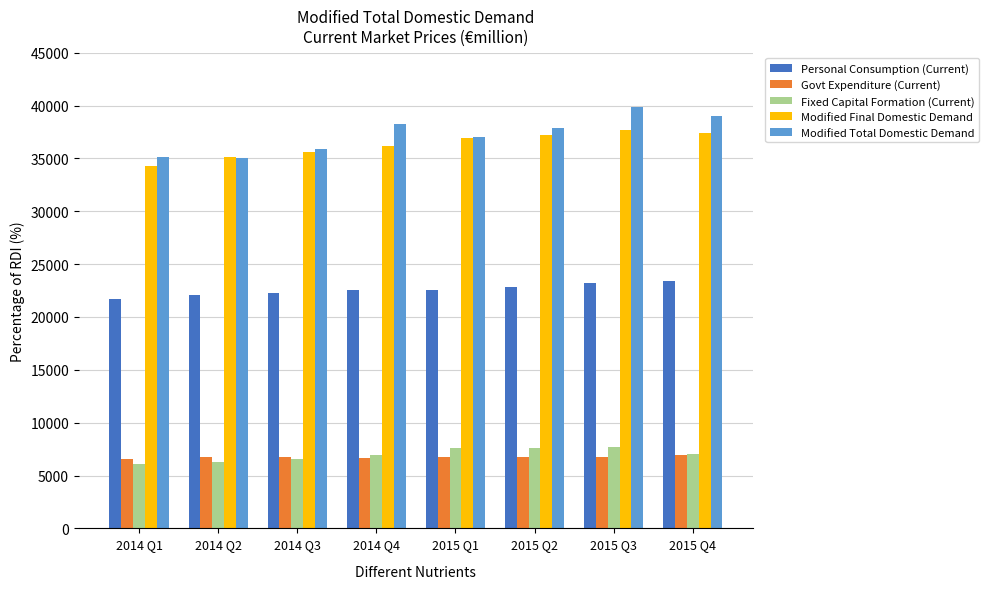

How many values in the Govt Expenditure (Current) series are below 6756?

4